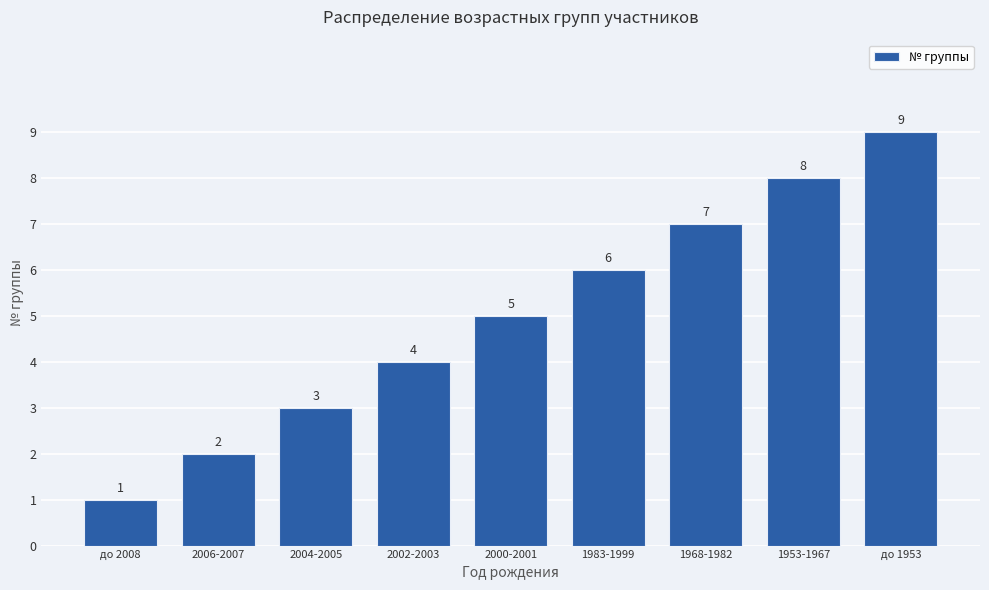

What position from the right is 2000-2001?

5